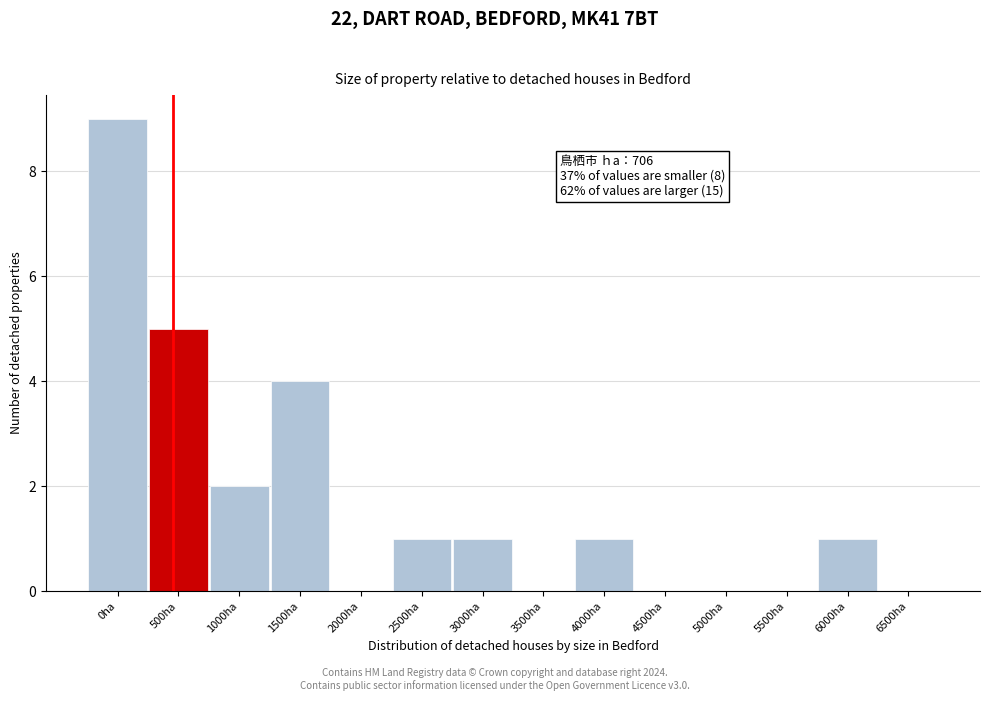

Reading left to right, list all the values displayed in this chart.

0ha=9	500ha=5	1000ha=2	1500ha=4	2000ha=0	2500ha=1	3000ha=1	3500ha=0	4000ha=1	4500ha=0	5000ha=0	5500ha=0	6000ha=1	6500ha=0